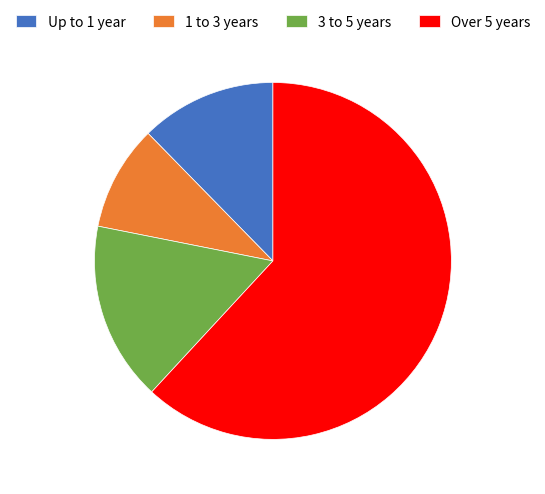

Is the sum of 3 to 5 years and 1 to 3 years greater than half?

No